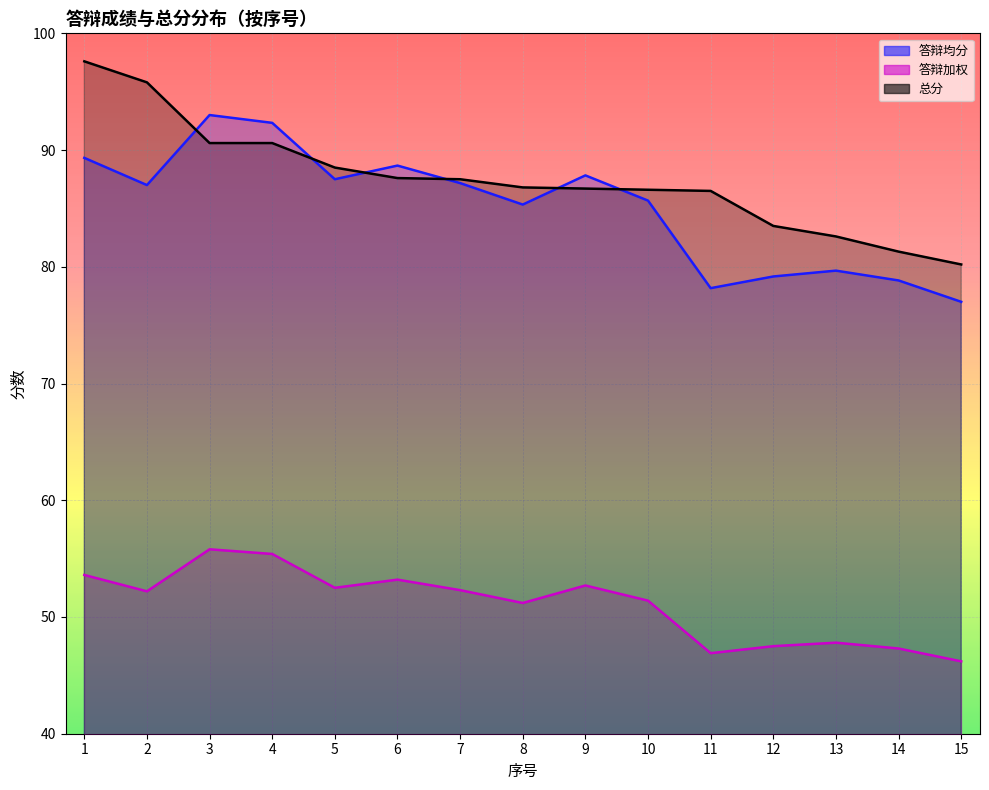

How many data points in 总分 are above 86?

11